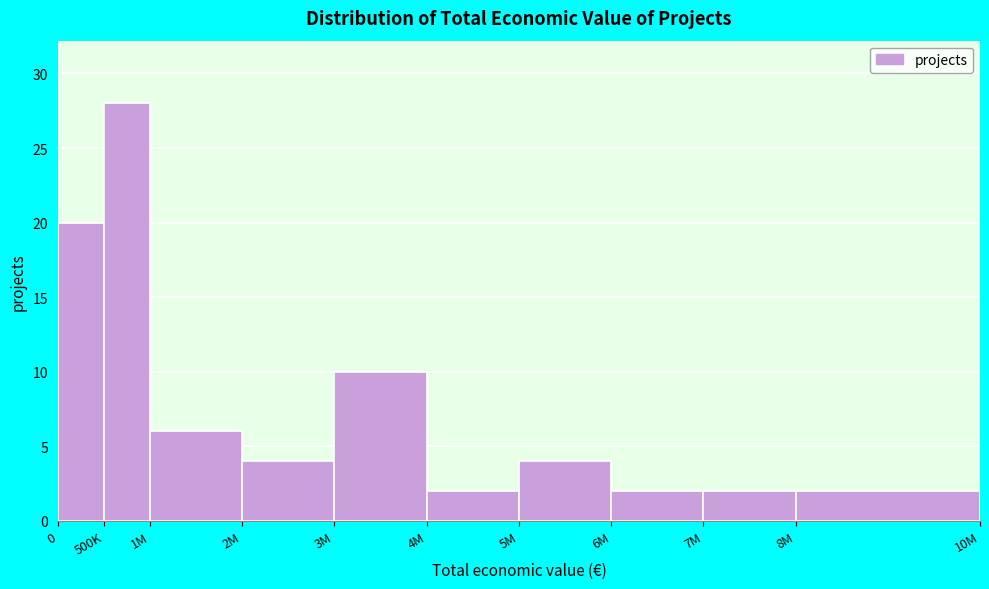

Reading left to right, what are all the values shown in this chart?

0=20	500K=28	1M=6	2M=4	3M=10	4M=2	5M=4	6M=2	7M=2	8M=2